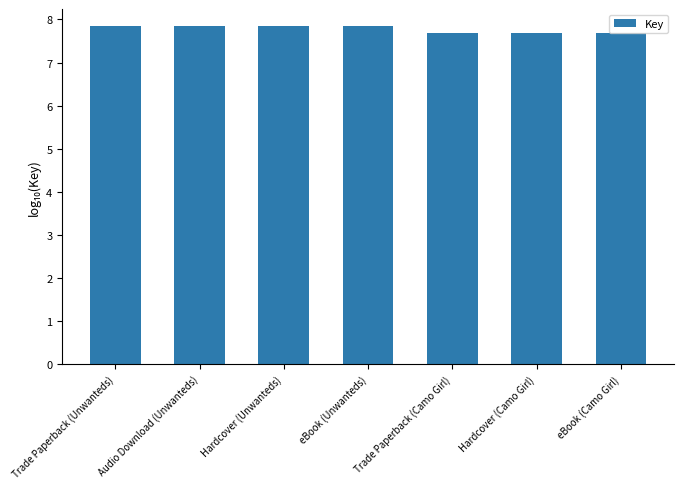

What value does the data have at Trade Paperback (Camo Girl)?

7.7